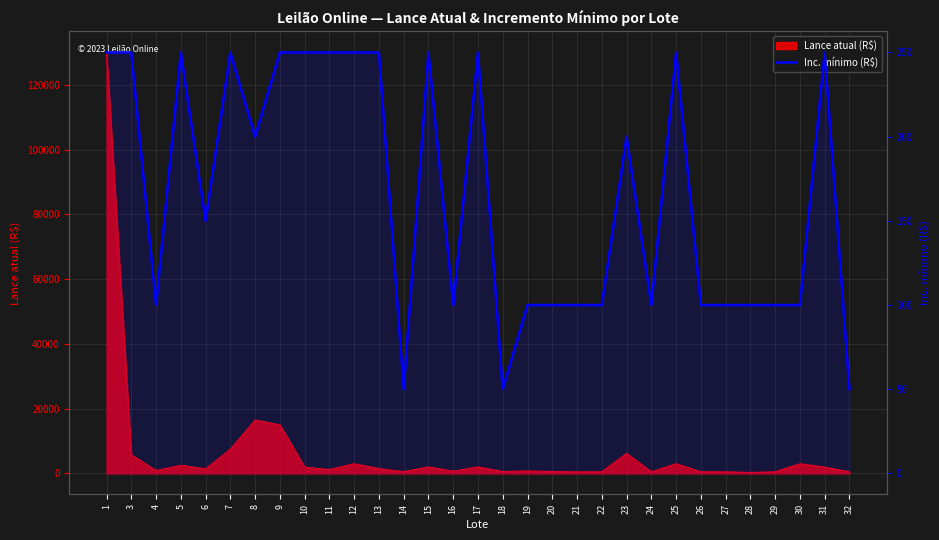

Which category has the highest value across all series?

1